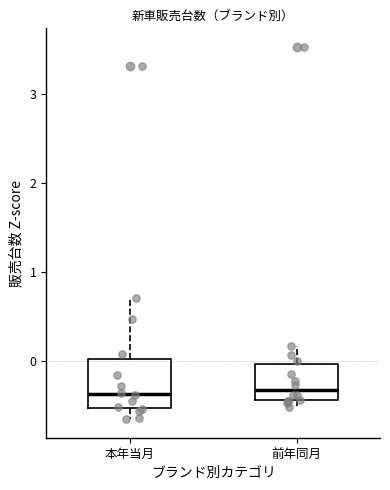

Where is the lower edge of the box for 本年当月 on the y-axis? The values are not printed on the chart, so give them approximately, as read against the axis.

-0.5